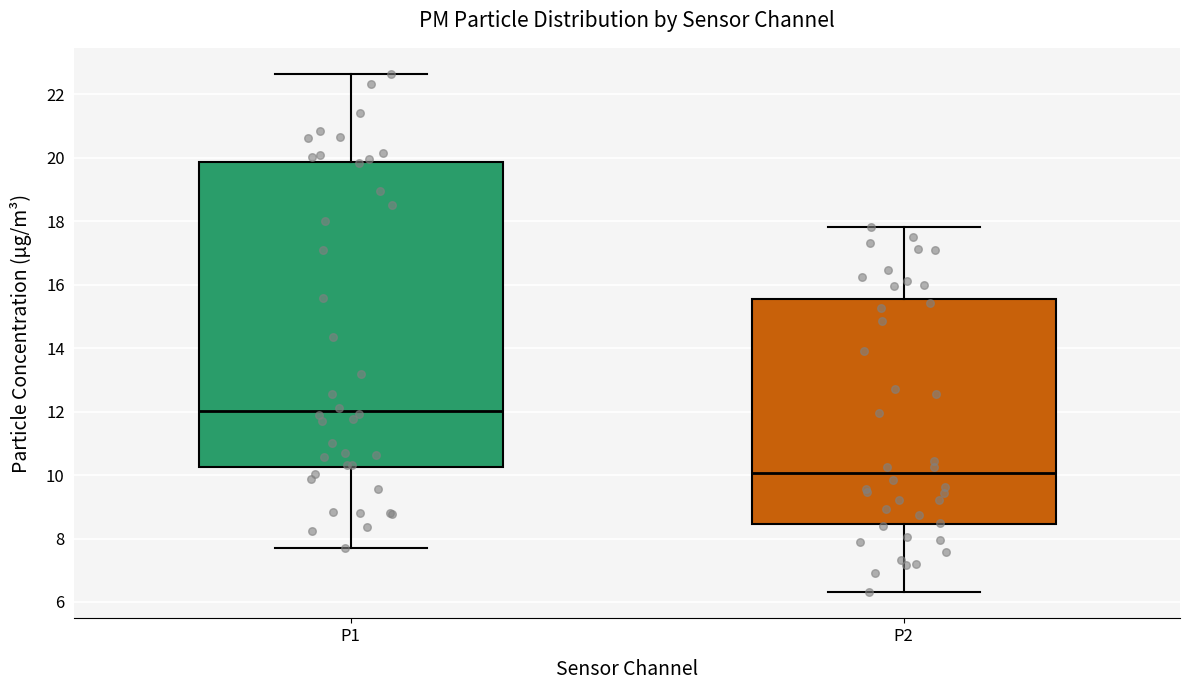

Where is the upper edge of the box for P2 on the y-axis? The values are not printed on the chart, so give them approximately, as read against the axis.

15.6